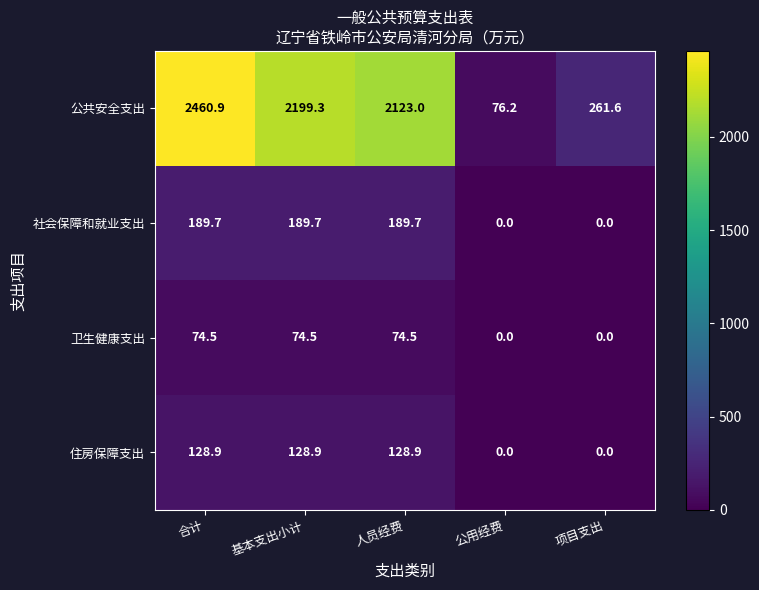

Reading left to right, extract all data points from this chart.

公共安全支出: 合计=2460.9	基本支出小计=2199.3	人员经费=2123.0	公用经费=76.2	项目支出=261.6
社会保障和就业支出: 合计=189.7	基本支出小计=189.7	人员经费=189.7	公用经费=0.0	项目支出=0.0
卫生健康支出: 合计=74.5	基本支出小计=74.5	人员经费=74.5	公用经费=0.0	项目支出=0.0
住房保障支出: 合计=128.9	基本支出小计=128.9	人员经费=128.9	公用经费=0.0	项目支出=0.0